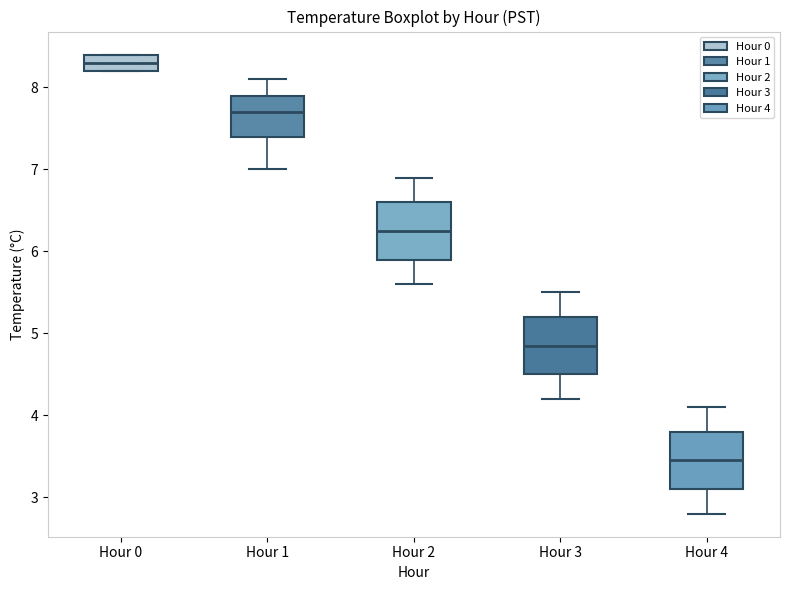

Which box has the lowest median line?

Hour 4